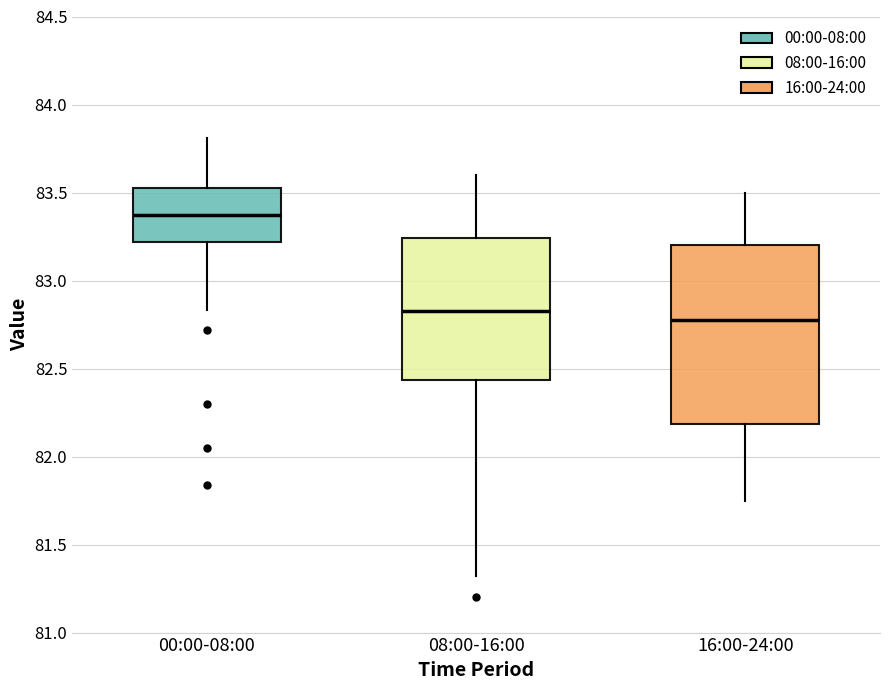

Which box is the tallest, from its lower edge to its upper edge?

16:00-24:00